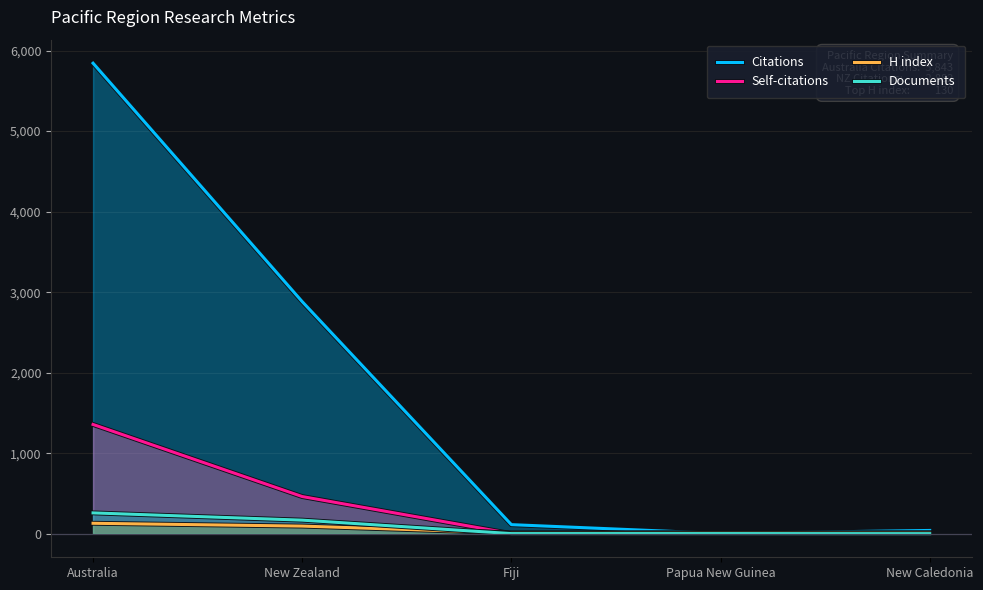

Between Australia and New Zealand, which series saw the biggest shift?

Citations